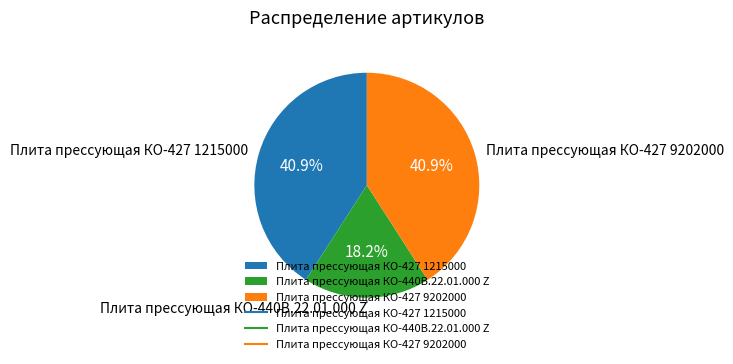

To the nearest percent, what is the average slice percentage?

33%